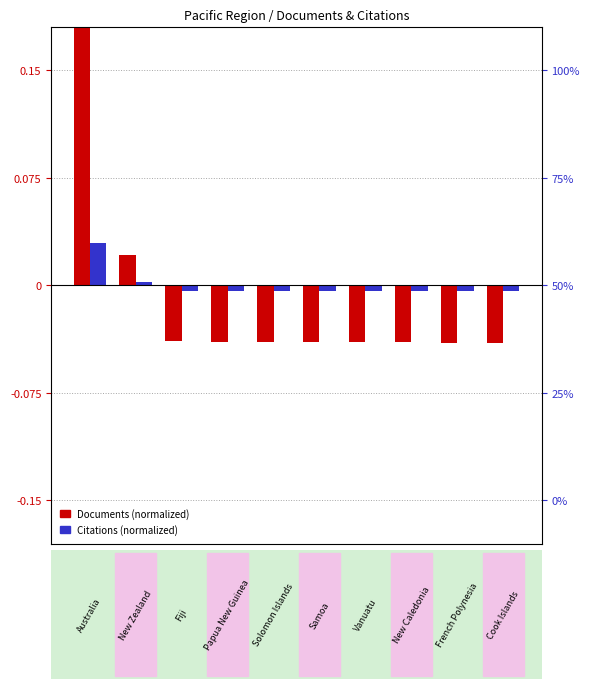

Is it true that Citations (normalized) equals 0.0 at 0?

False